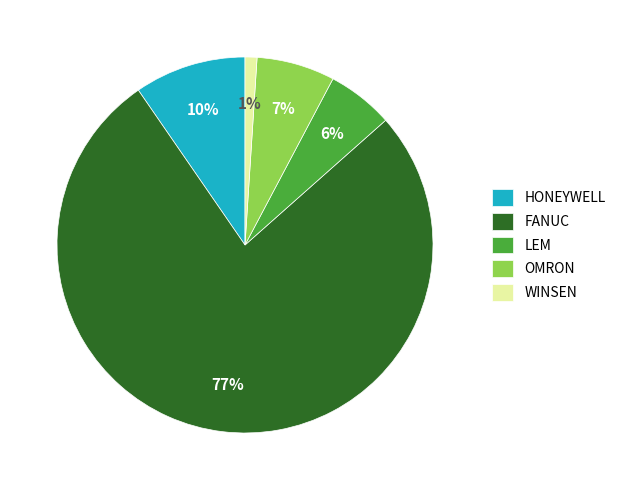

How many slices are in this pie chart?

5